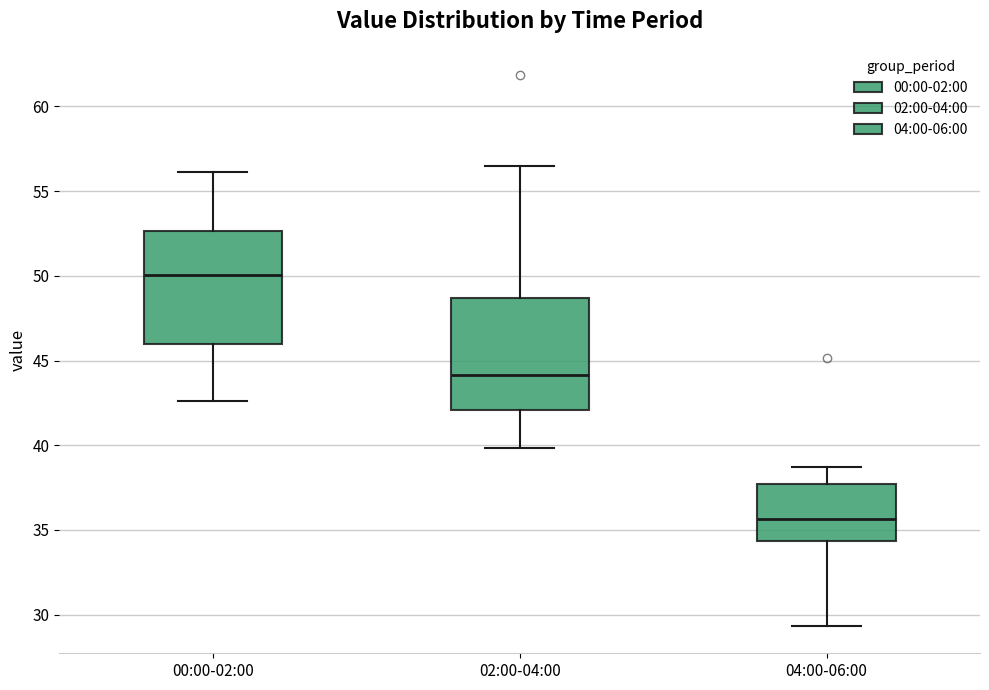

Reading left to right, transcribe this box plot: for each box, give where its median line is, the range the box spans, and where its two whiskers end, as read against the y-axis. The values are not printed on the chart, so give them approximately, as read against the axis.

00:00-02:00: median 50.0, box 46.0 to 52.5, whiskers 42.5 to 56.0
02:00-04:00: median 44.0, box 42.0 to 48.5, whiskers 40.0 to 56.5
04:00-06:00: median 35.5, box 34.5 to 37.5, whiskers 29.5 to 38.5